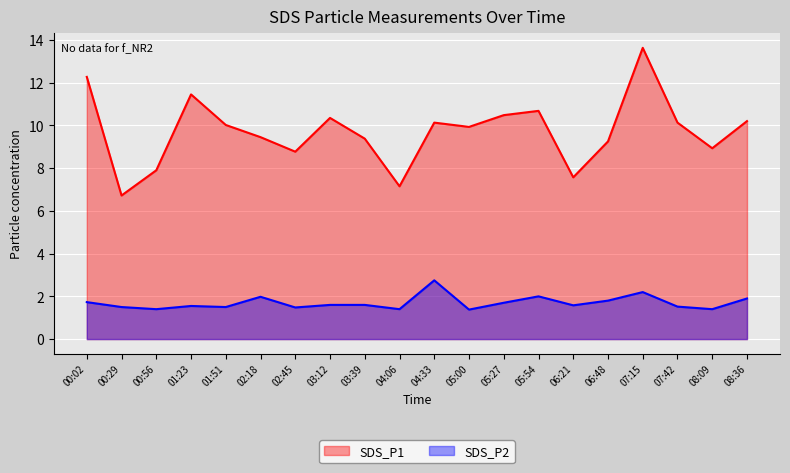

True or false: SDS_P1 has a value of 7.6 at 06:21.

True